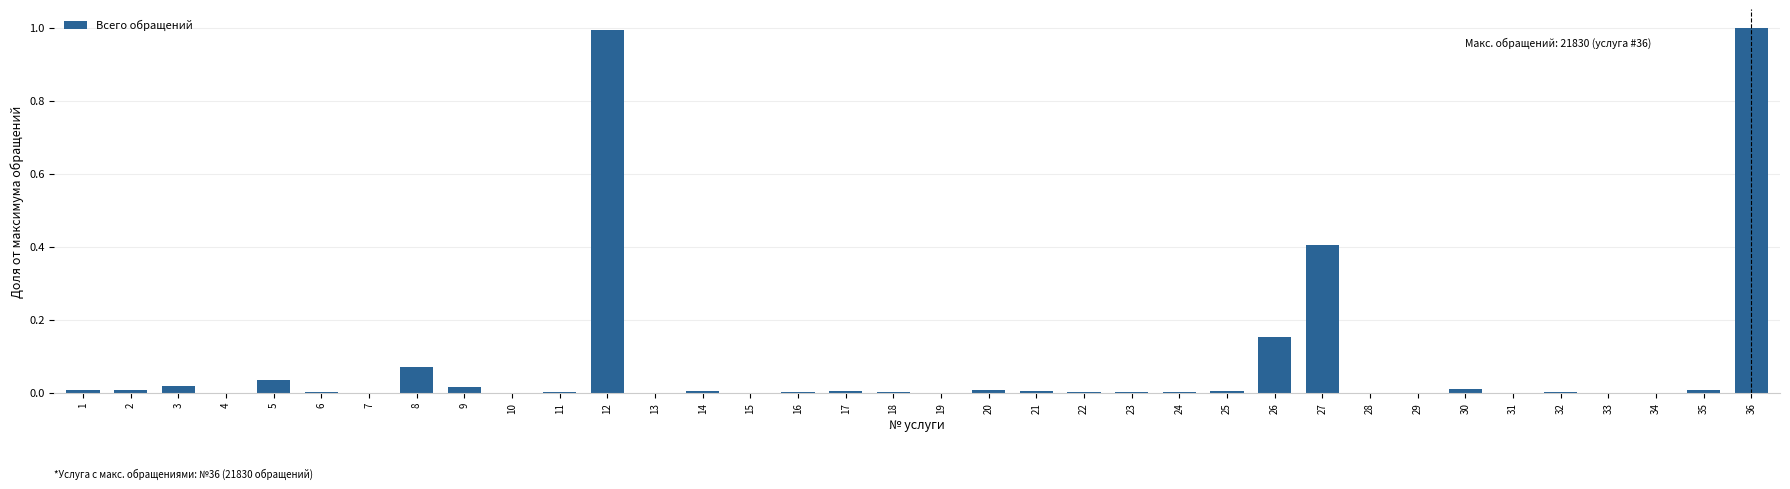

What is the greatest value displayed?

1.0